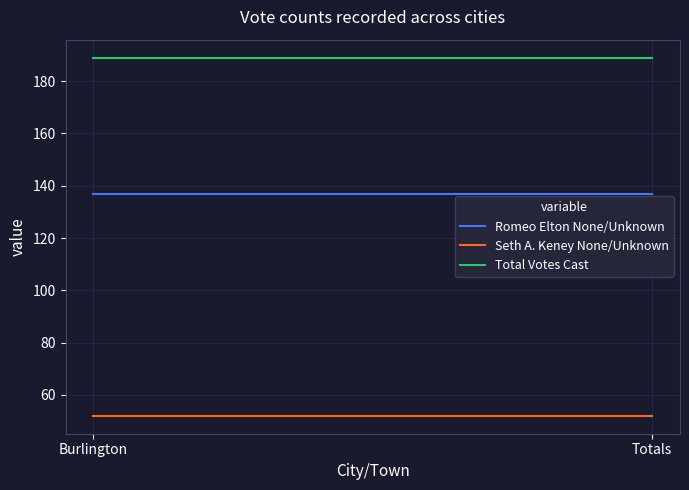

Does the chart display data point markers on the line(s)?

No